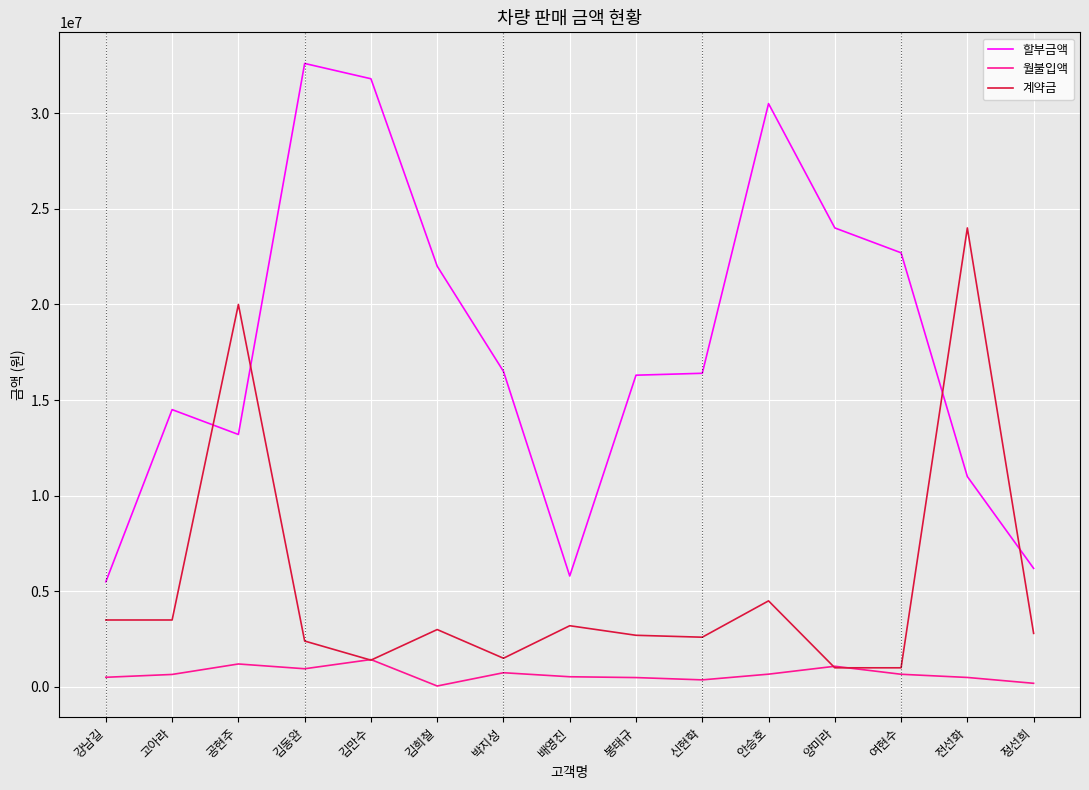

Which category has the highest value across all series?

김동완